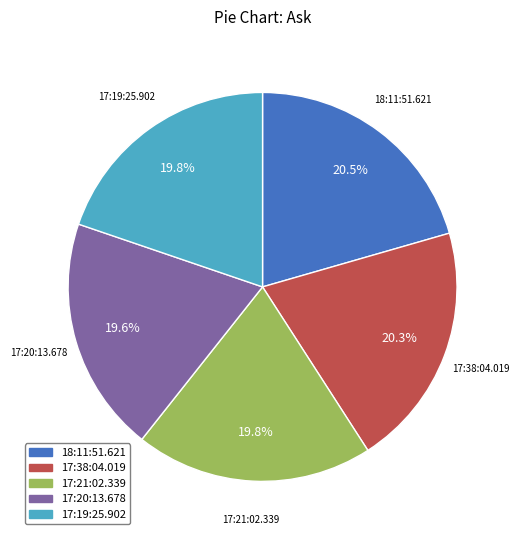

Approximately how many times larger is the value at 17:19:25.902 compared to 17:21:02.339?

1.0